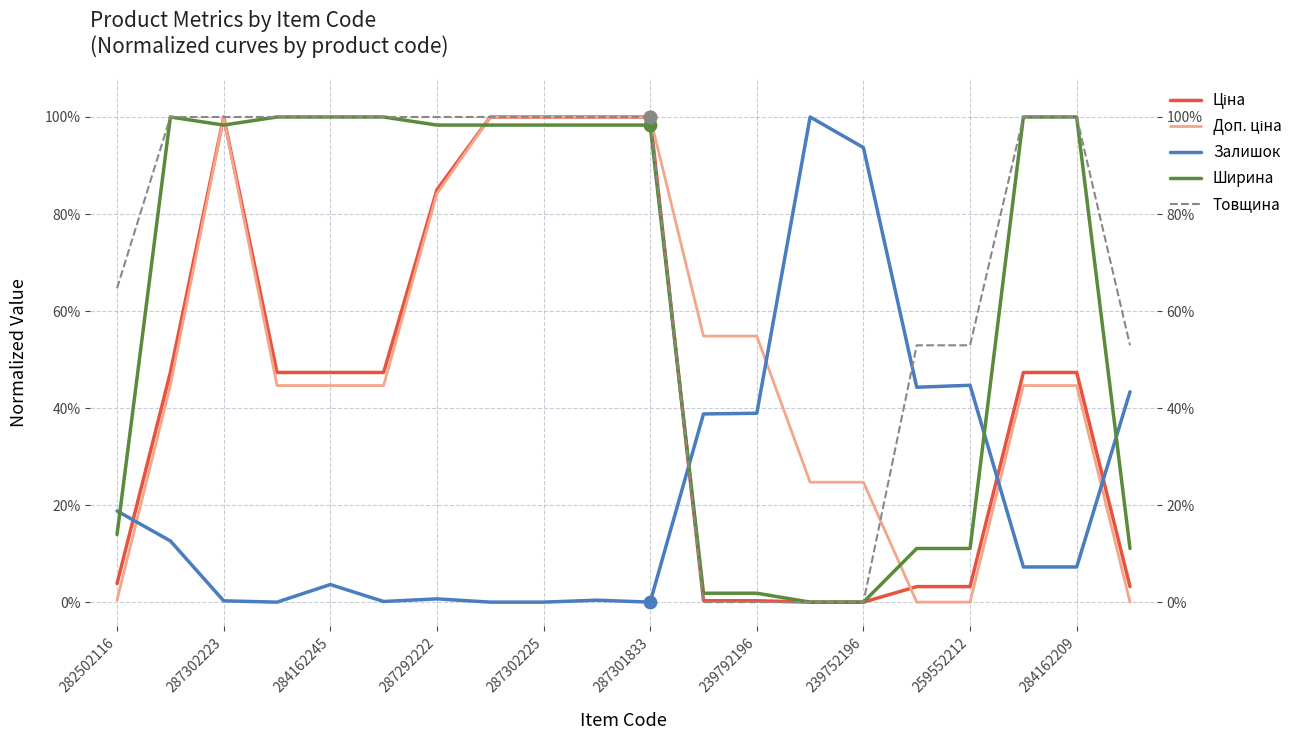

What are all the series names shown in the legend?

Ціна, Доп. ціна, Залишок, Ширина, Товщина